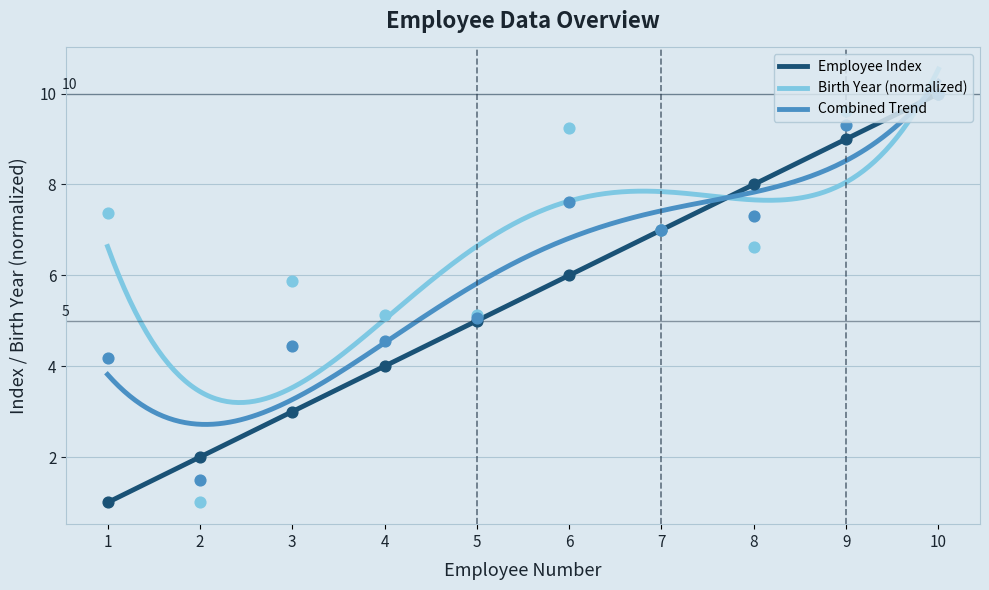

What is the ratio of the value at 1 to the value at 2?

0.5